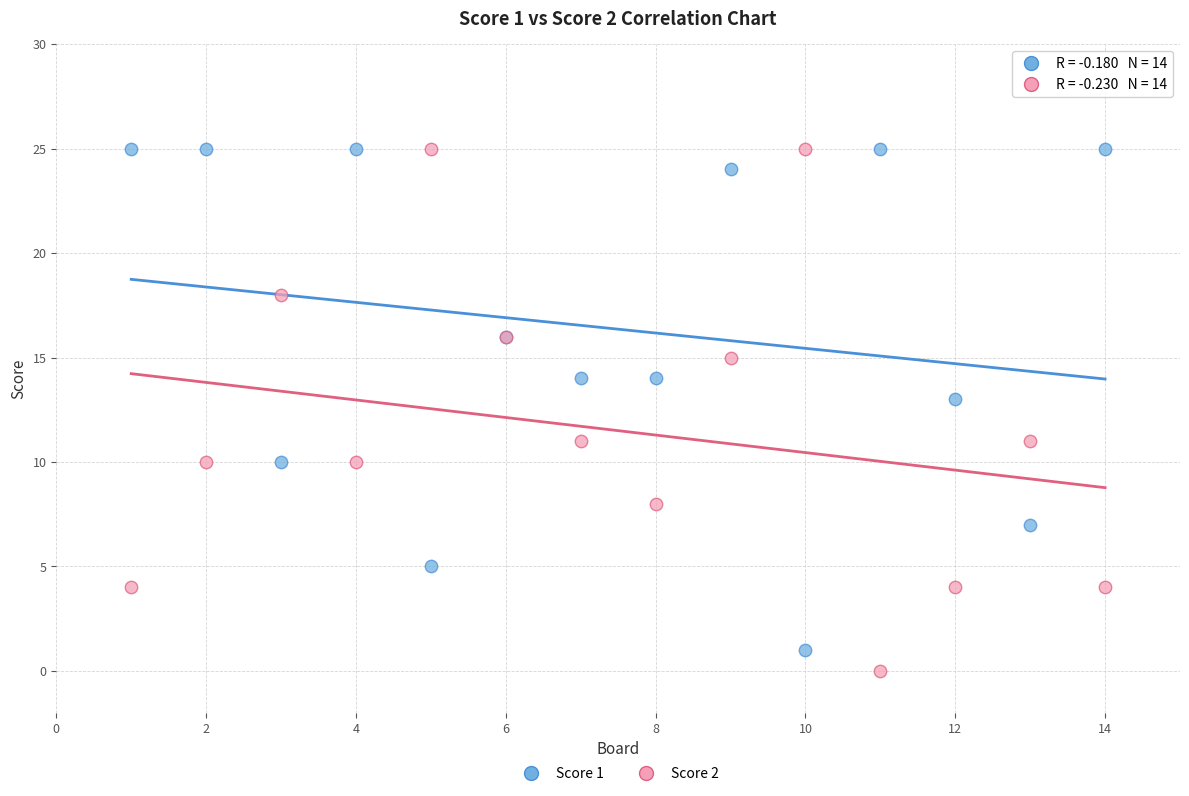

What are all the series names shown in the legend?

Score 1, Score 2